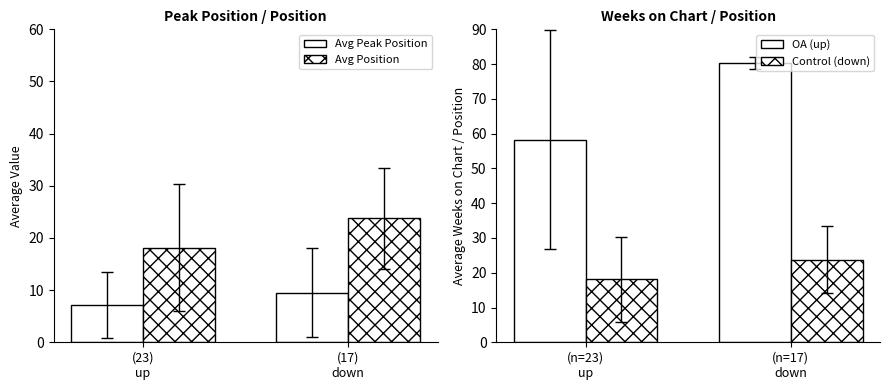

What is the sum of all Avg Peak Position values?

16.7